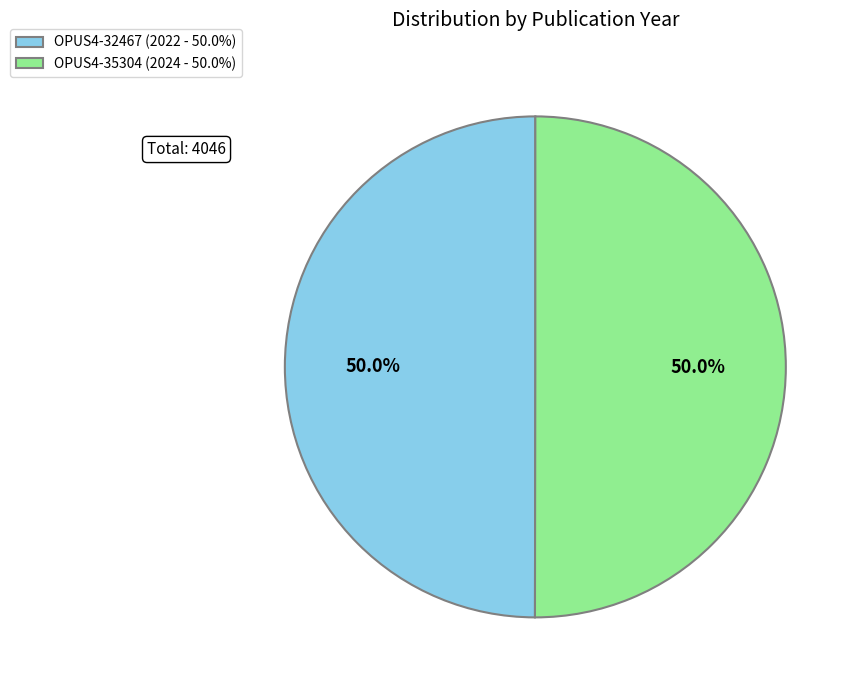

Combined, what portion of the pie is OPUS4-32467 (2022 - 50.0%) and OPUS4-35304 (2024 - 50.0%)?

100.0%